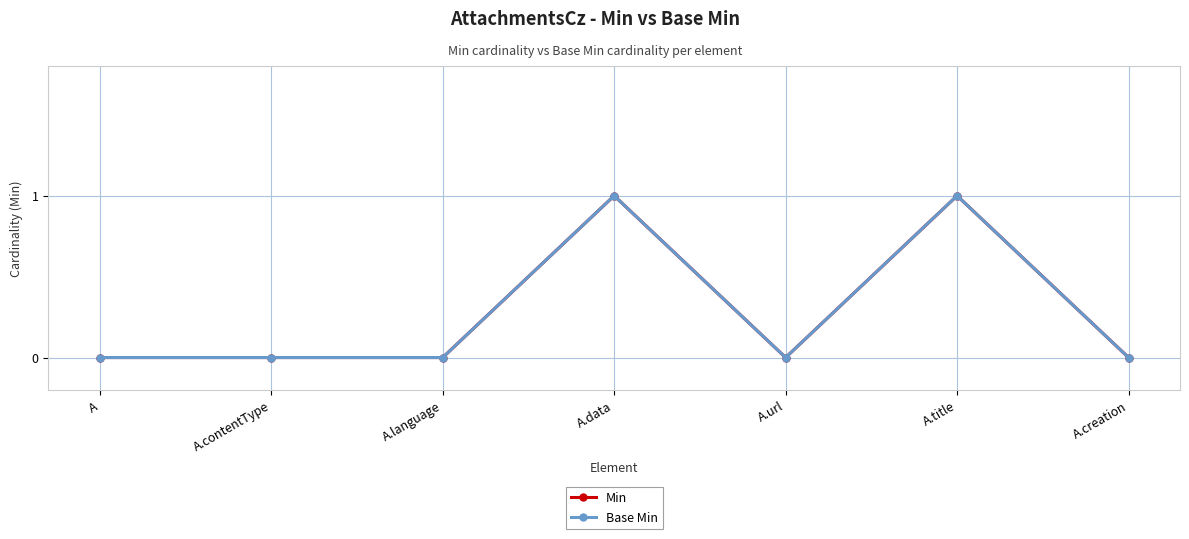

What is the sum of all Min values?

2